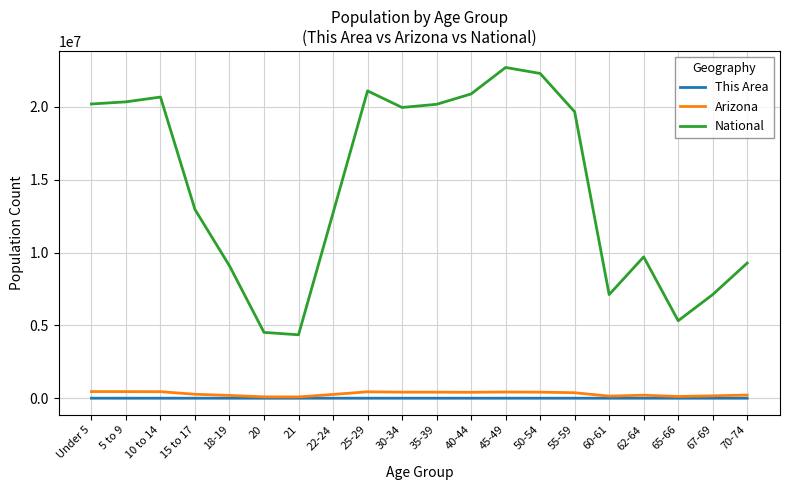

What is the difference between the This Area values at 70-74 and 55-59?

60